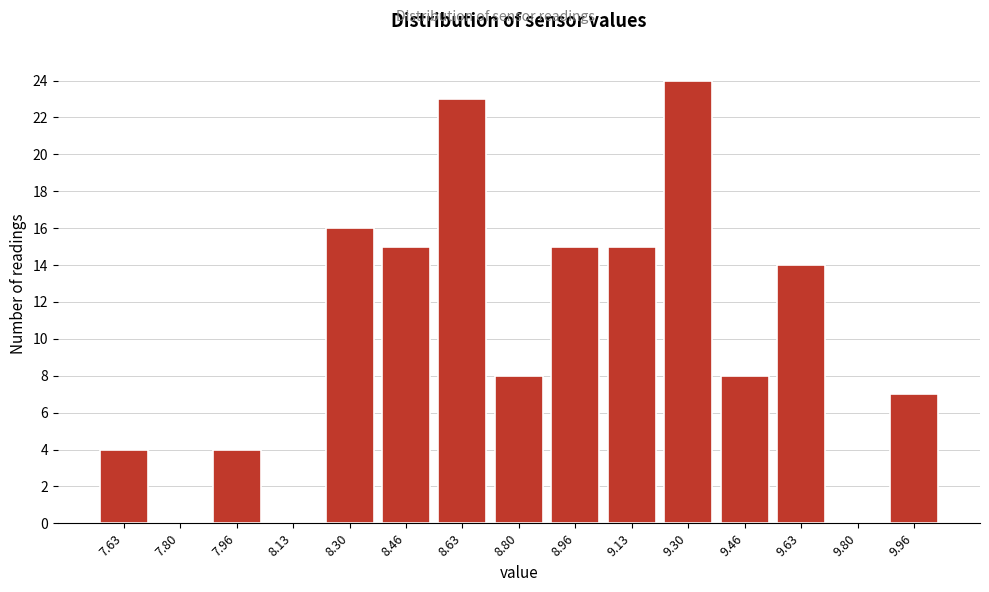

Reading left to right, list all the values displayed in this chart.

7.63=4	7.80=0	7.96=4	8.13=0	8.30=16	8.46=15	8.63=23	8.80=8	8.96=15	9.13=15	9.30=24	9.46=8	9.63=14	9.80=0	9.96=7